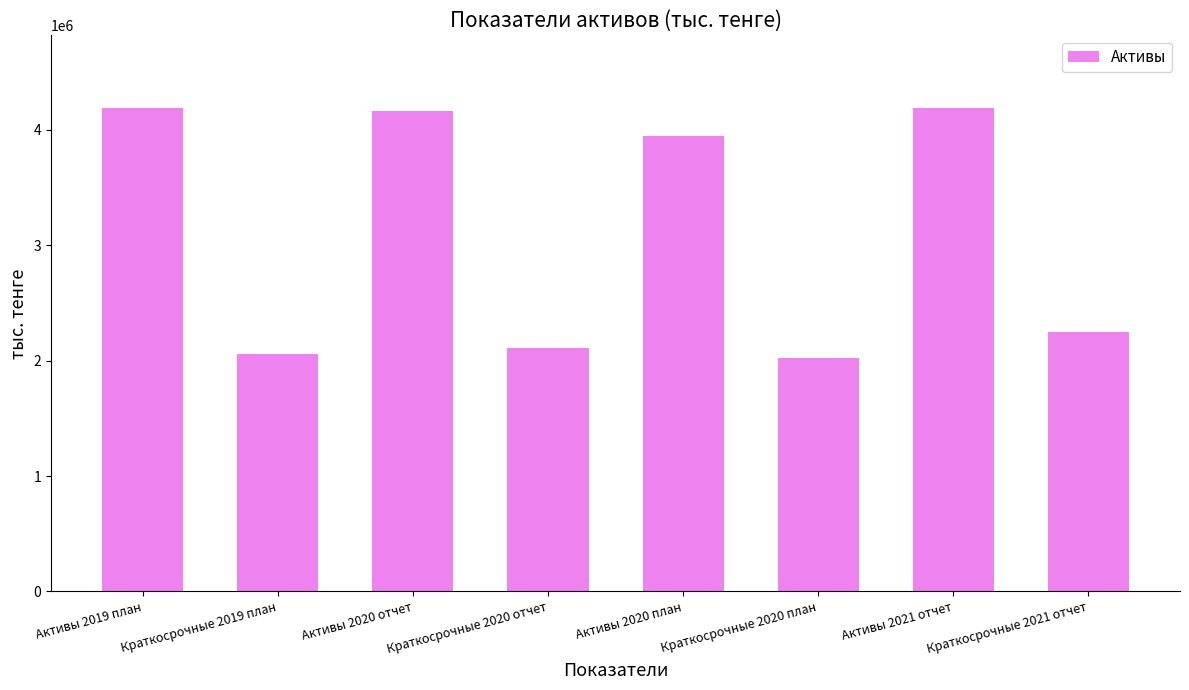

Between Активы 2021 отчет and Краткосрочные 2020 план, which is larger?

Активы 2021 отчет